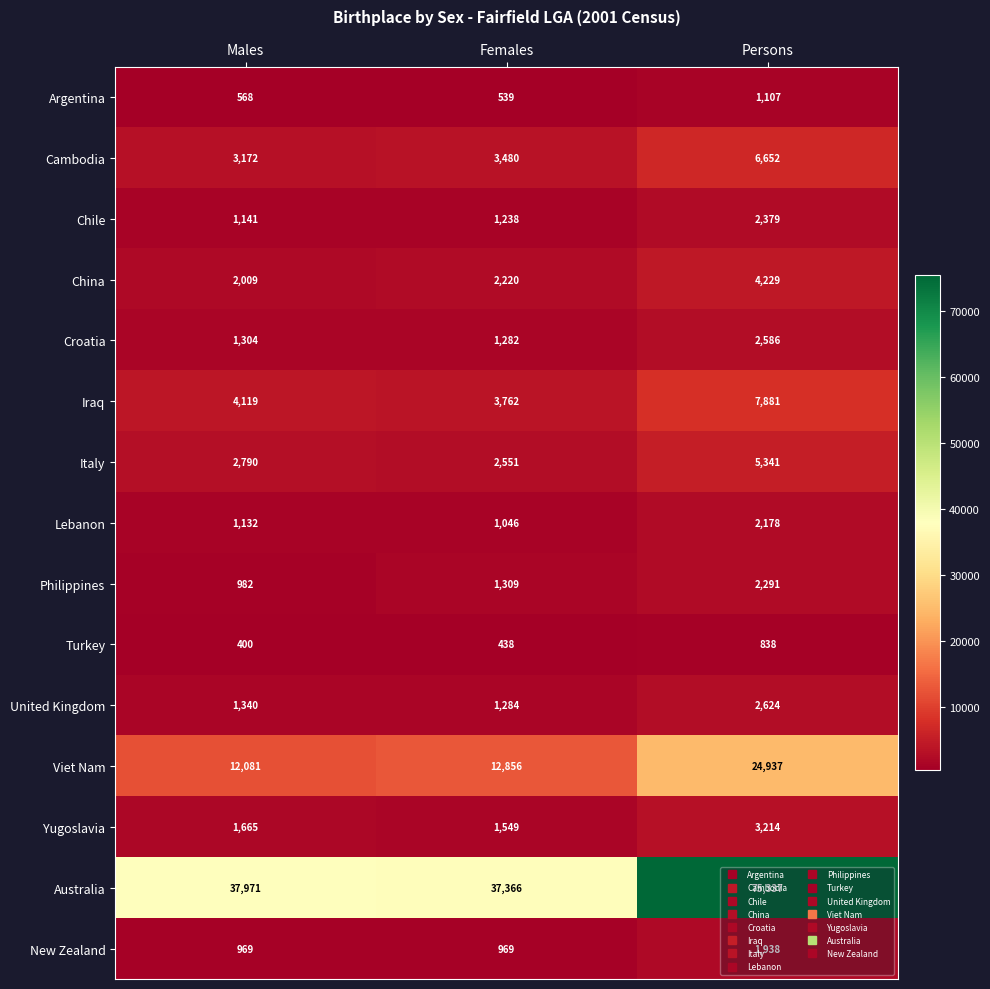

Between Males and Persons, which series saw the biggest shift?

Australia